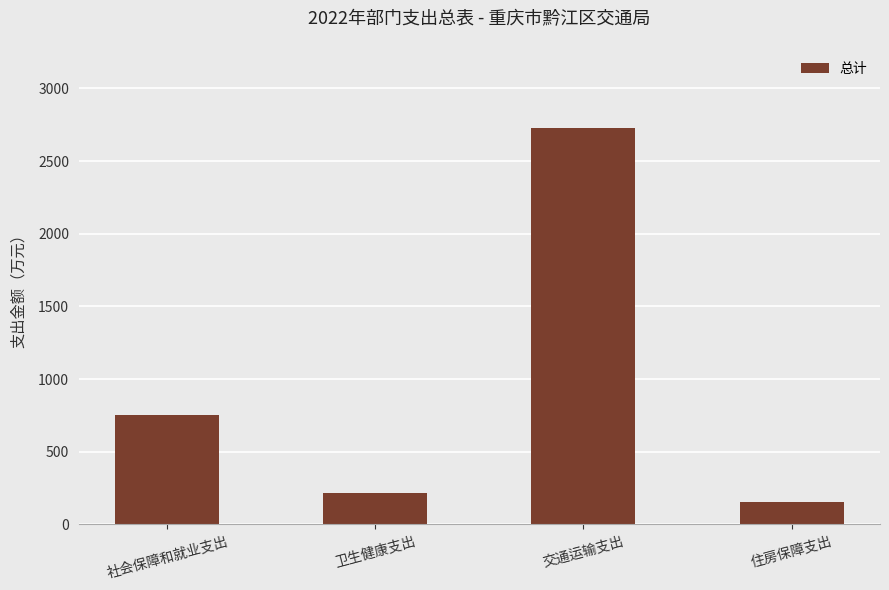

Are the bars horizontal?

No